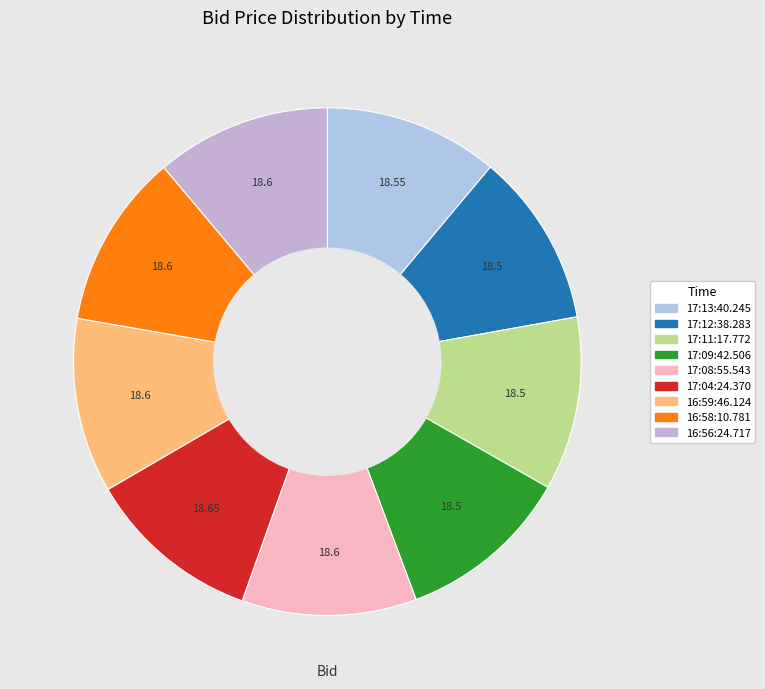

What percentage do 17:12:38.283 and 16:59:46.124 together represent?

22.2%